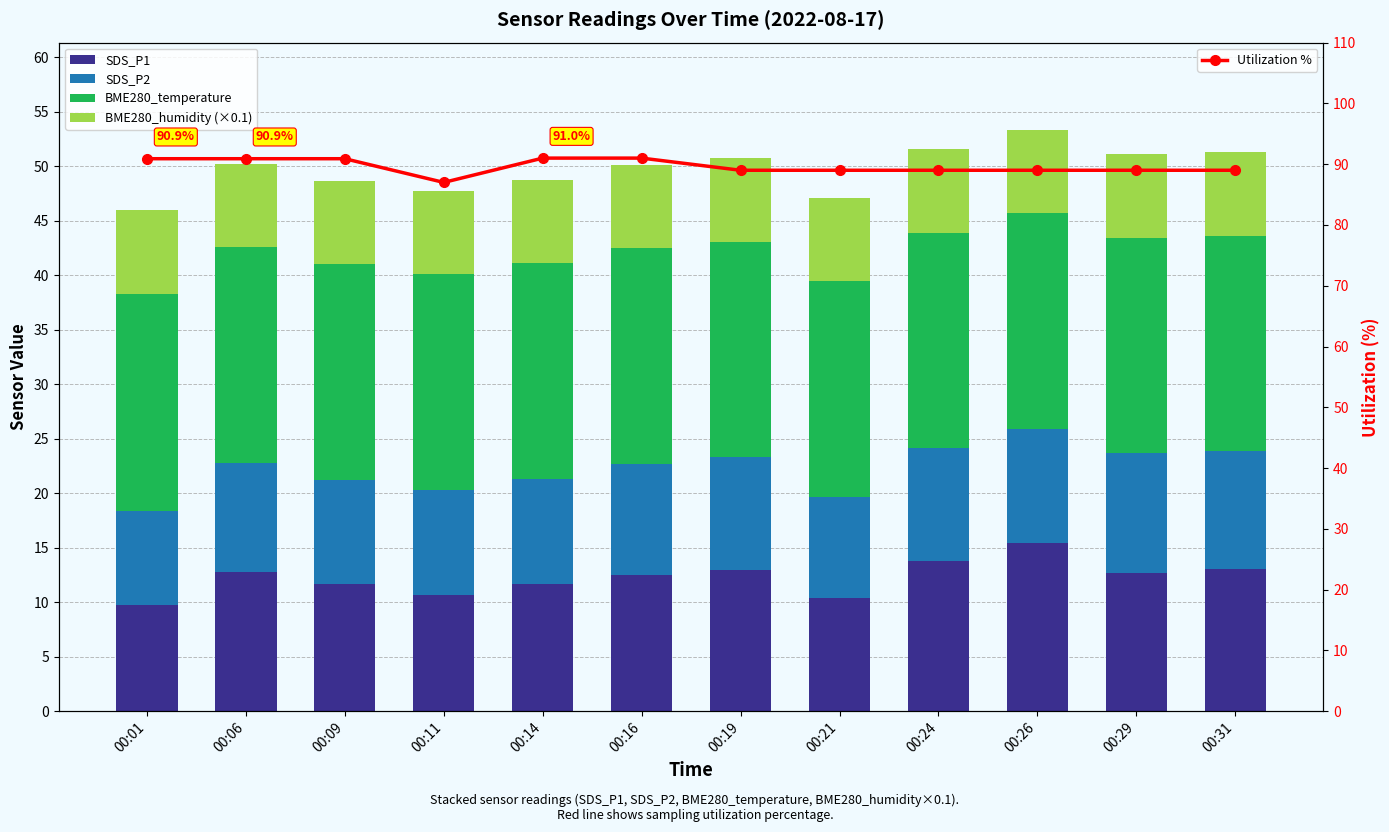

List the series in order of their peak value, lowest first.

BME280_humidity (×0.1), SDS_P2, SDS_P1, BME280_temperature, Utilization %